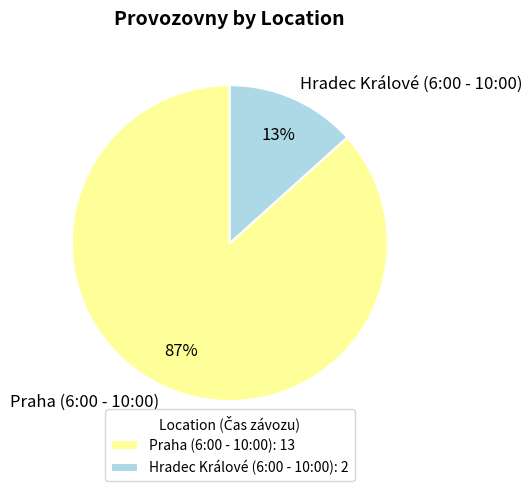

Do Hradec Králové (6:00 - 10:00) and Praha (6:00 - 10:00) together represent more than half of the pie?

Yes